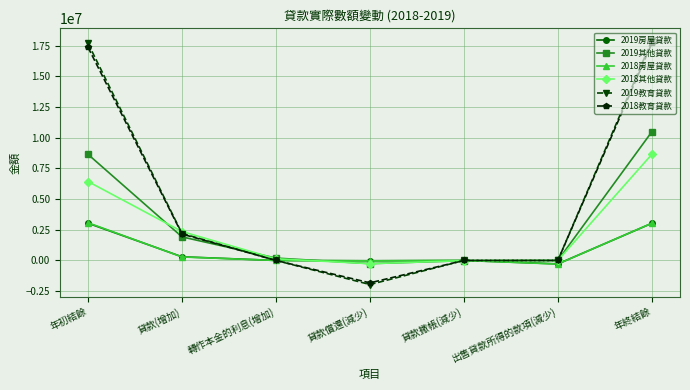

How many lines are shown in the chart?

6